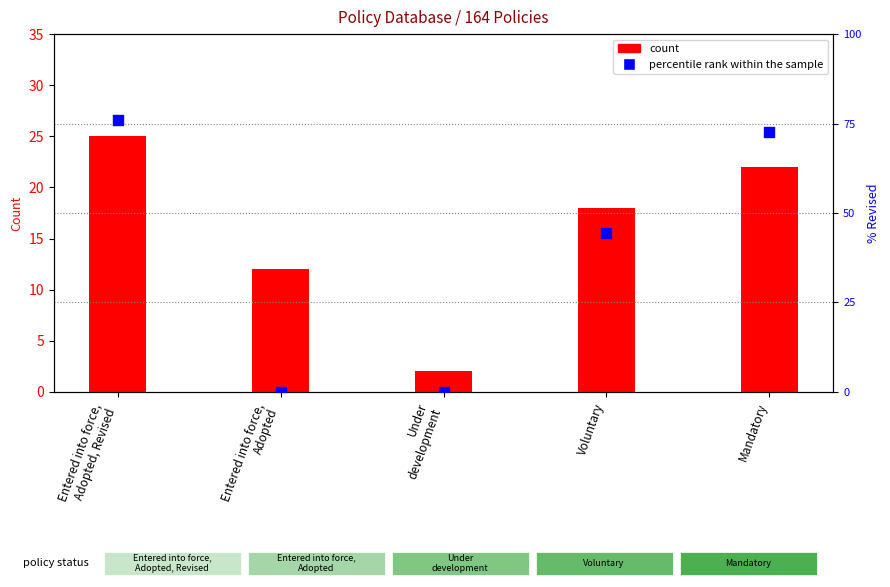

Which series contains the highest Y value?

percentile rank within the sample